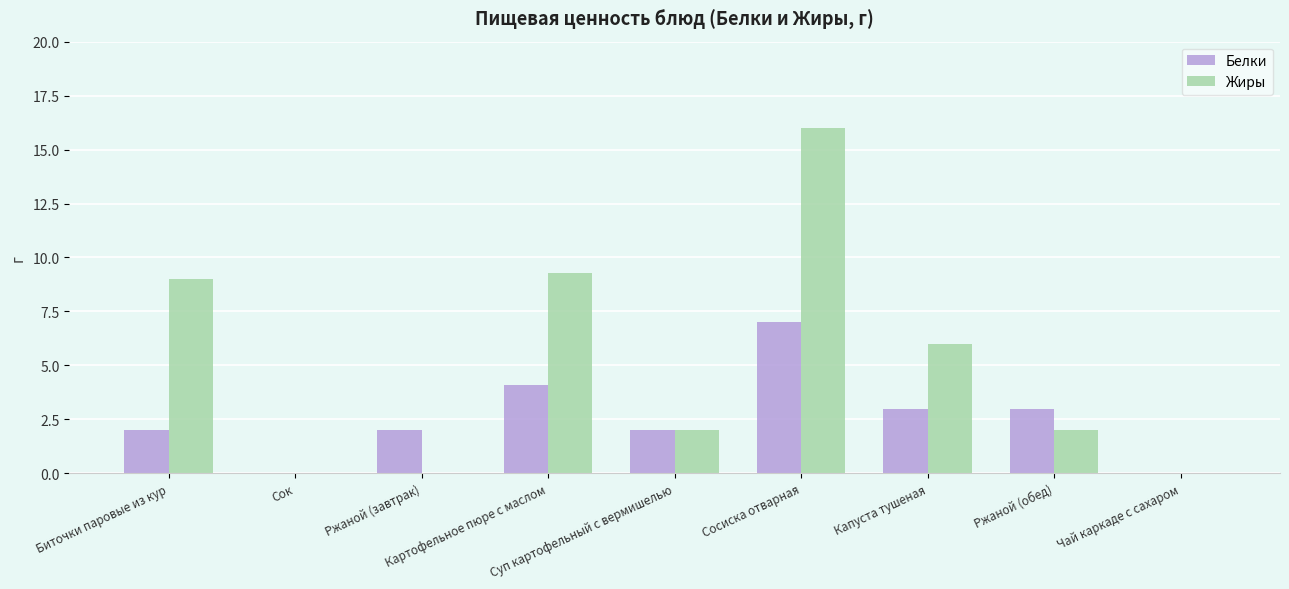

What is the sum of all Жиры values?

44.3